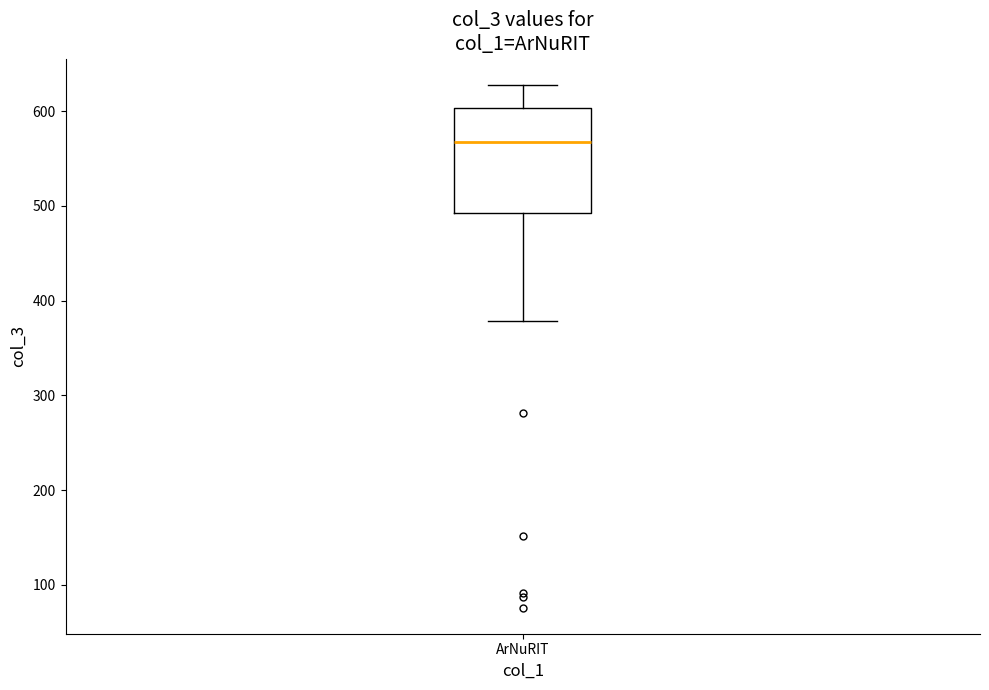

Where is the lower edge of the box for ArNuRIT on the y-axis? The values are not printed on the chart, so give them approximately, as read against the axis.

490